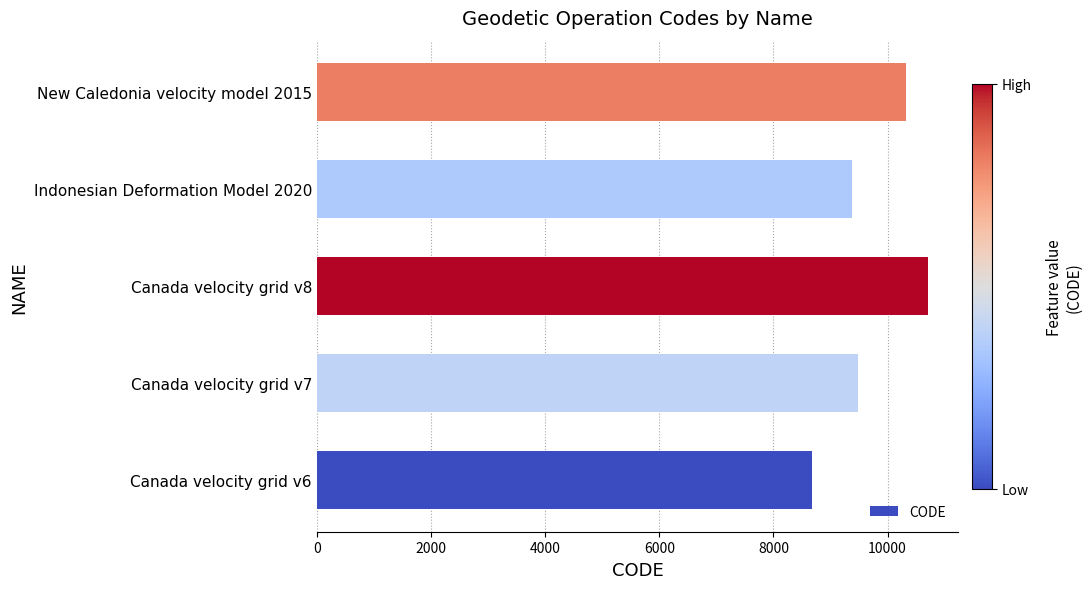

What is the difference between the second highest and minimum values?

1647